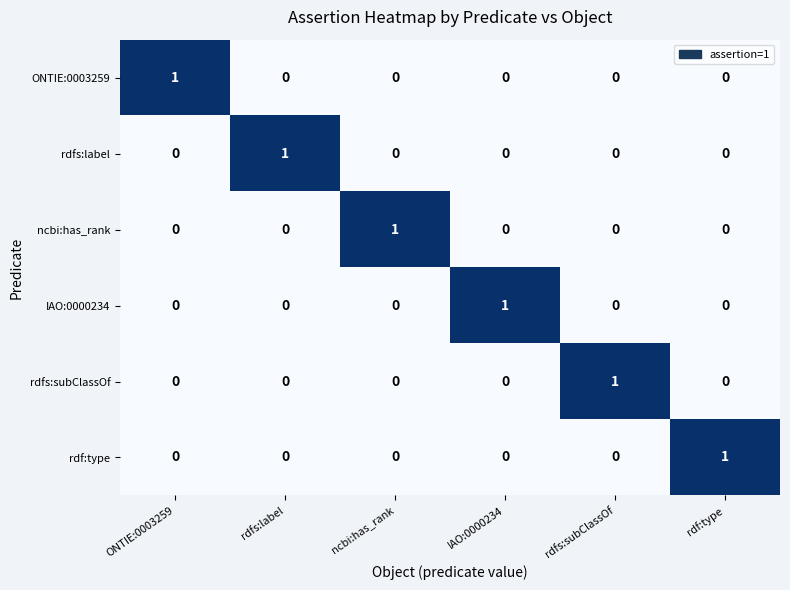

How many series are shown in this chart?

6